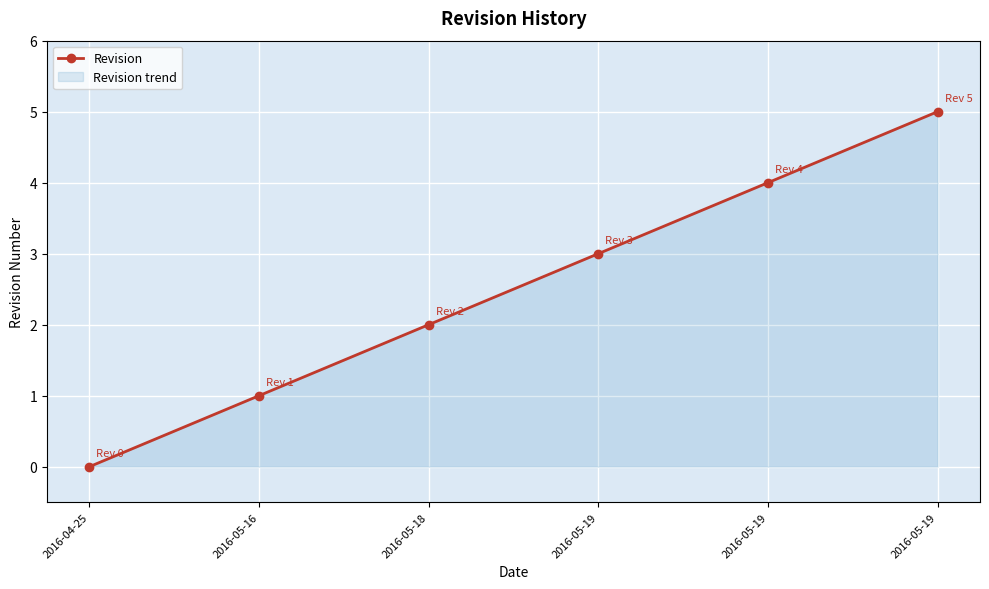

Reading left to right, transcribe all the data shown in this chart.

0	1	2	3	4	5